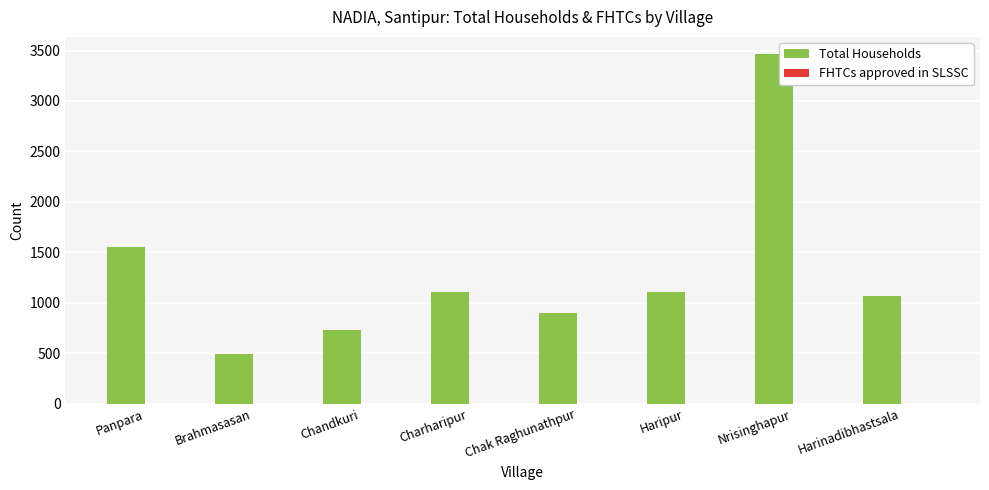

What is the maximum value shown in the chart?

3462